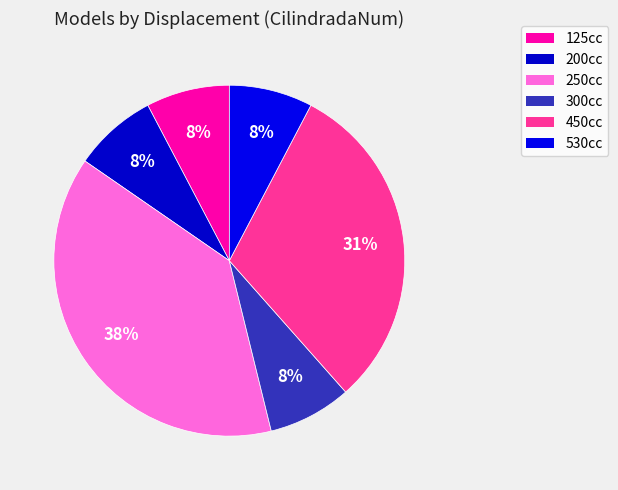

Count the number of slices in the pie.

6